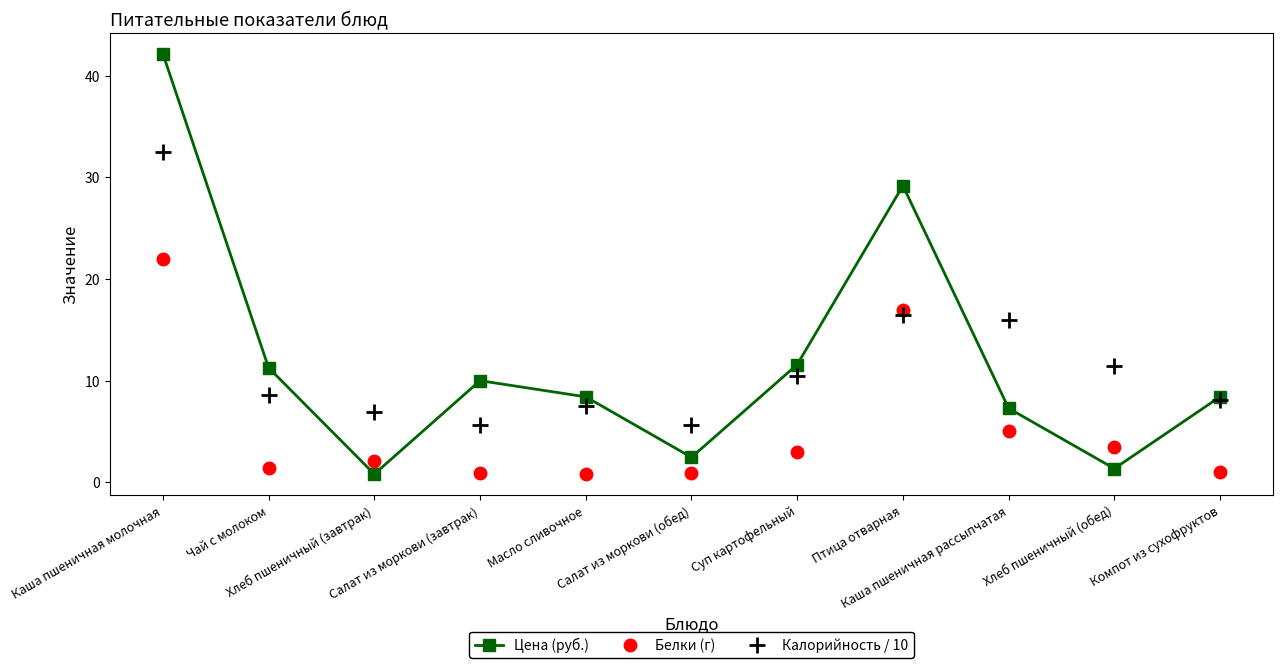

Where is the first local maximum for Калорийность / 10?

Масло сливочное